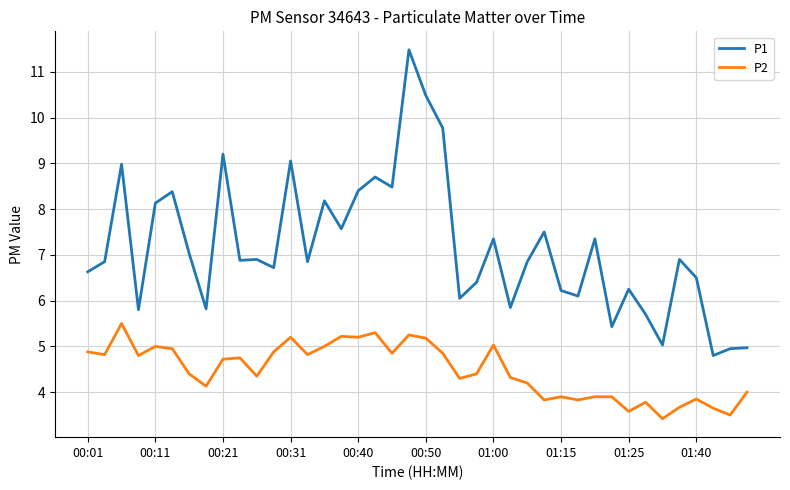

How many lines are shown in the chart?

2